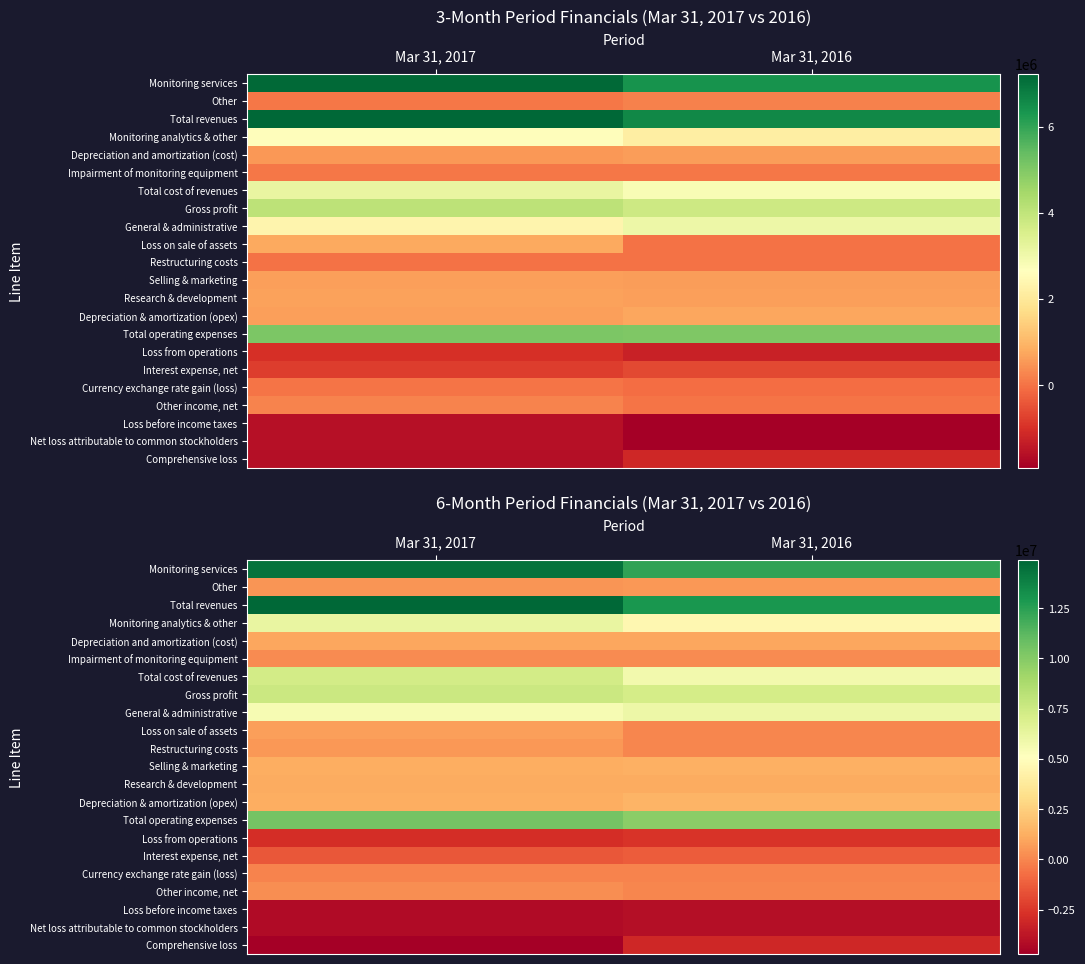

At how many categories does at least one series exceed 7818527?

2